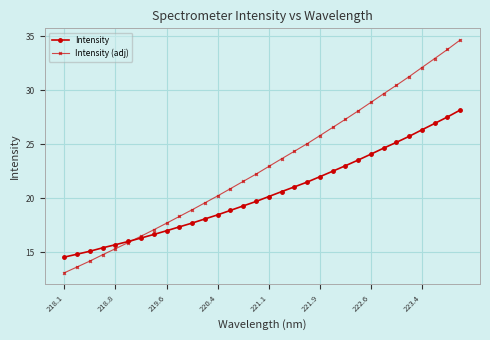

What is the value of the Intensity (adj) point at the 12th from the left?

19.6